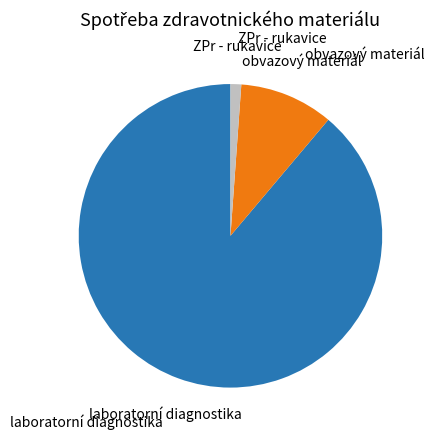

Is there any slice that represents more than half of the pie?

Yes